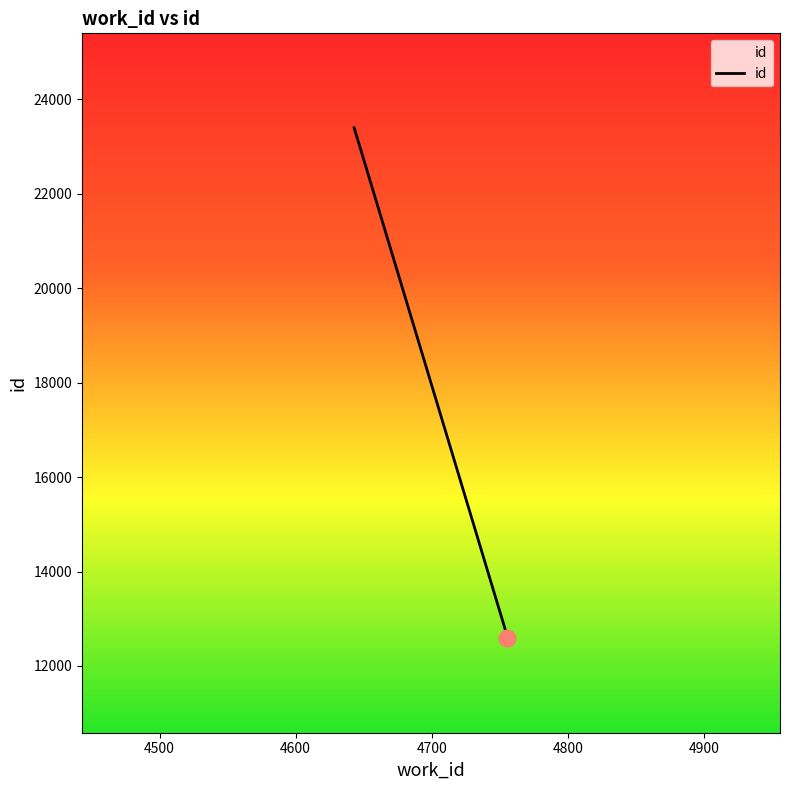

What is the sum of all values?

48572